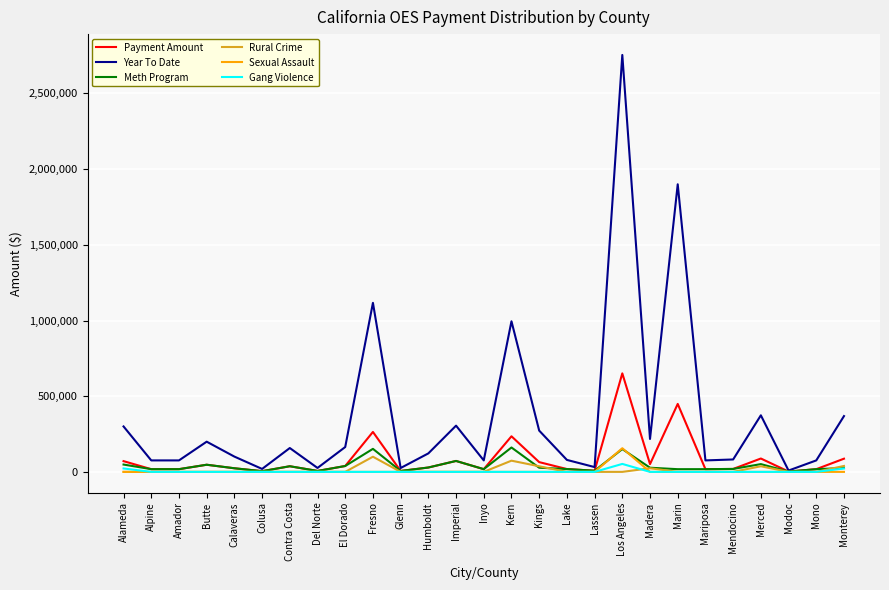

Which series changed the most between Kings and Lake?

Year To Date